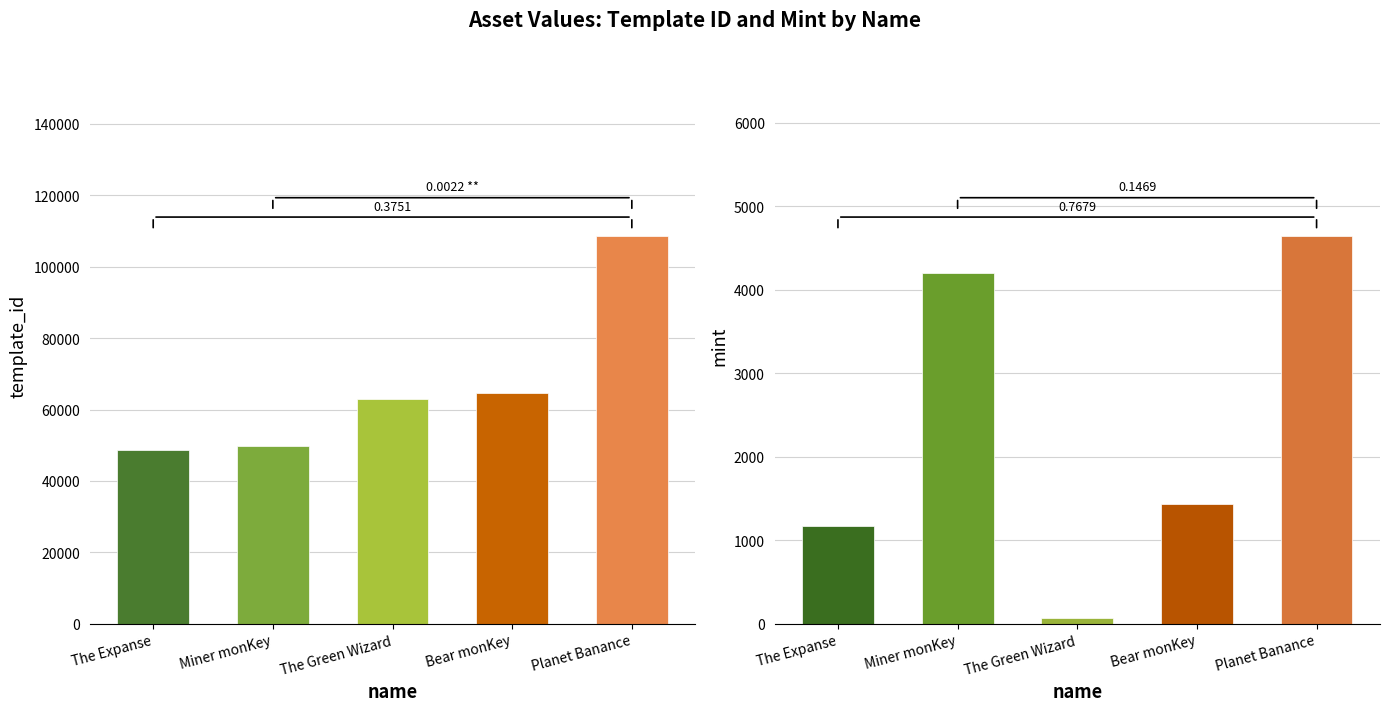

What is the label of the 3rd bar from the right?

The Green Wizard